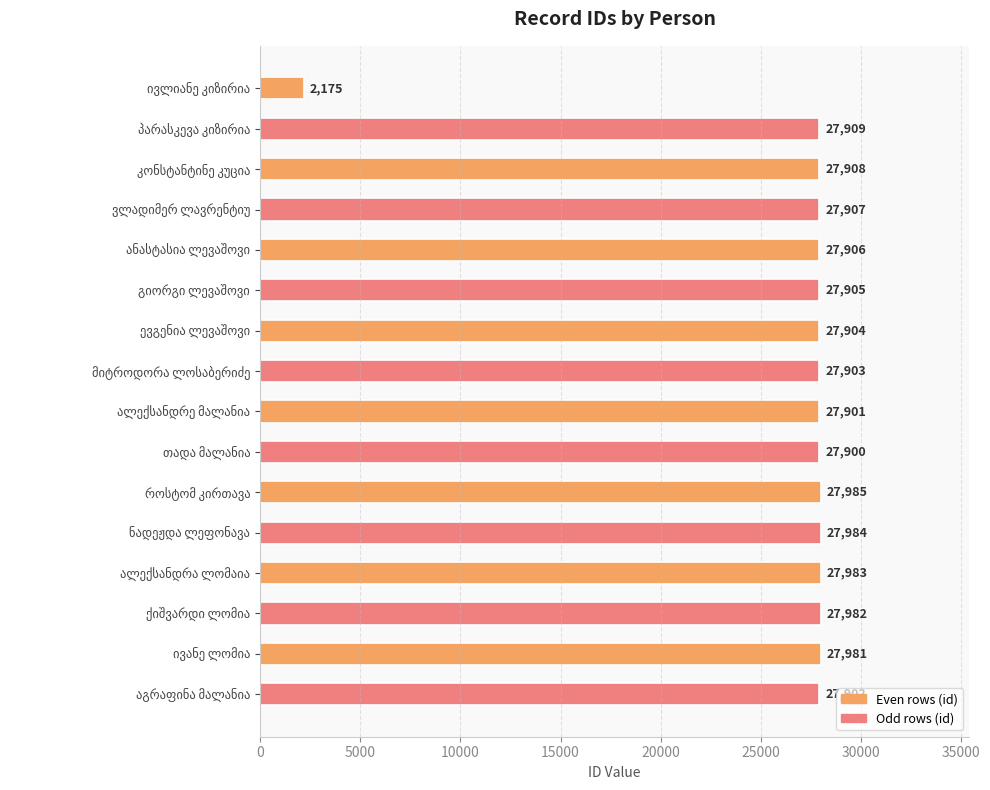

What is the smallest value displayed?

2175